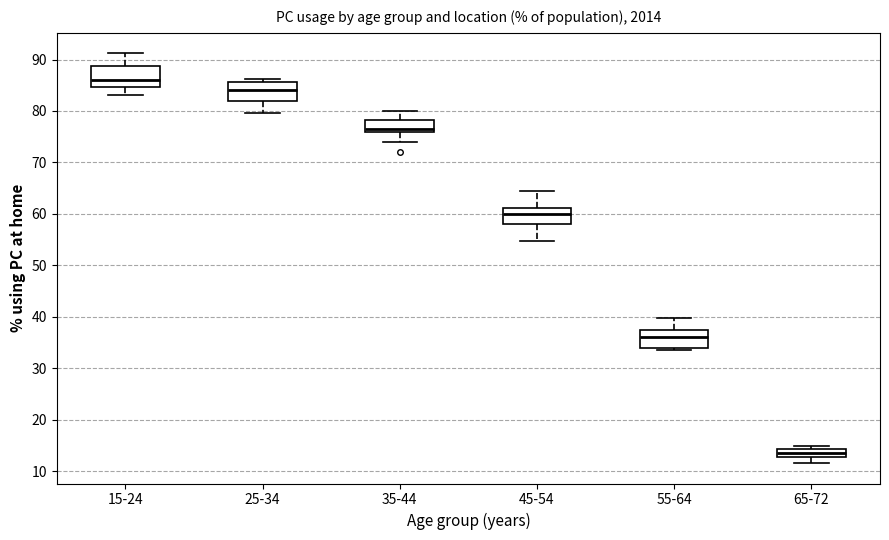

Where does the median line of the box for 35-44 sit on the y-axis? The values are not printed on the chart, so give them approximately, as read against the axis.

77